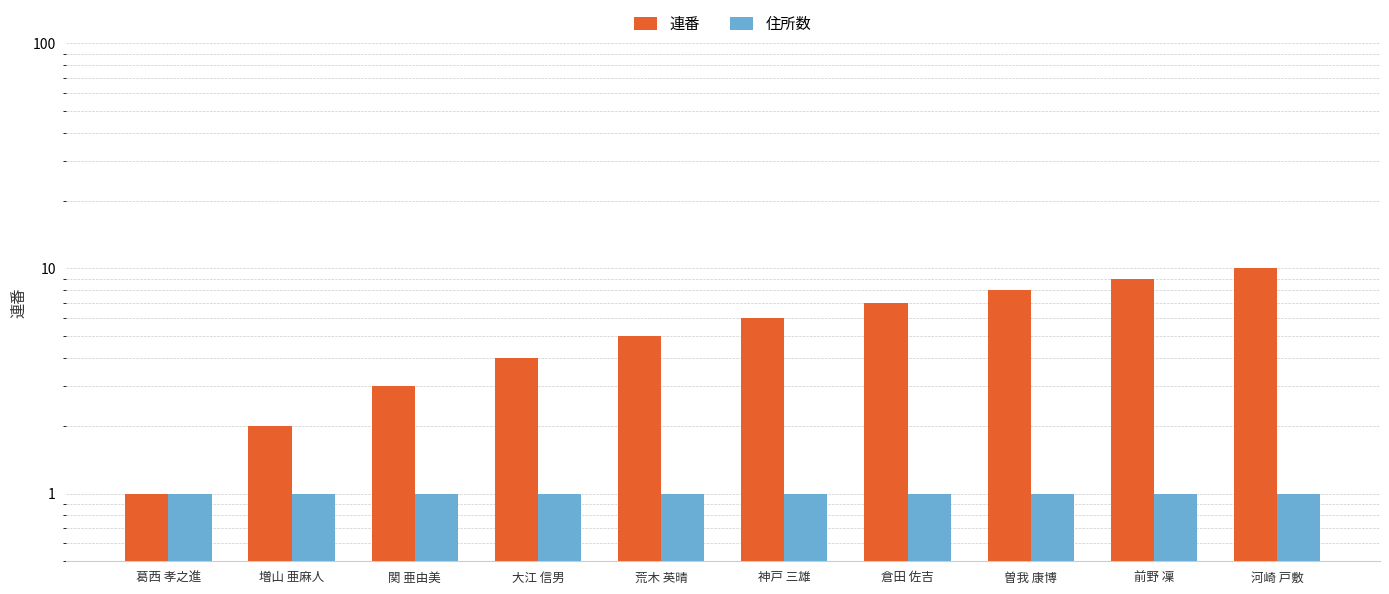

Reading left to right, transcribe all the data shown in this chart.

連番: 1	2	3	4	5	6	7	8	9	10
住所数: 1	1	1	1	1	1	1	1	1	1